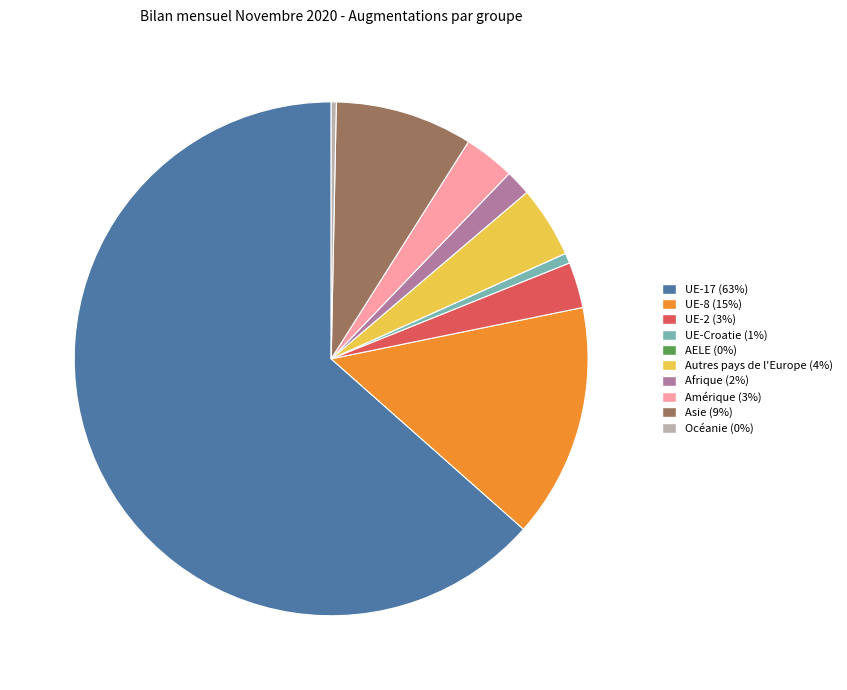

Is it true that UE-2 (3%) is 3% of the pie?

True